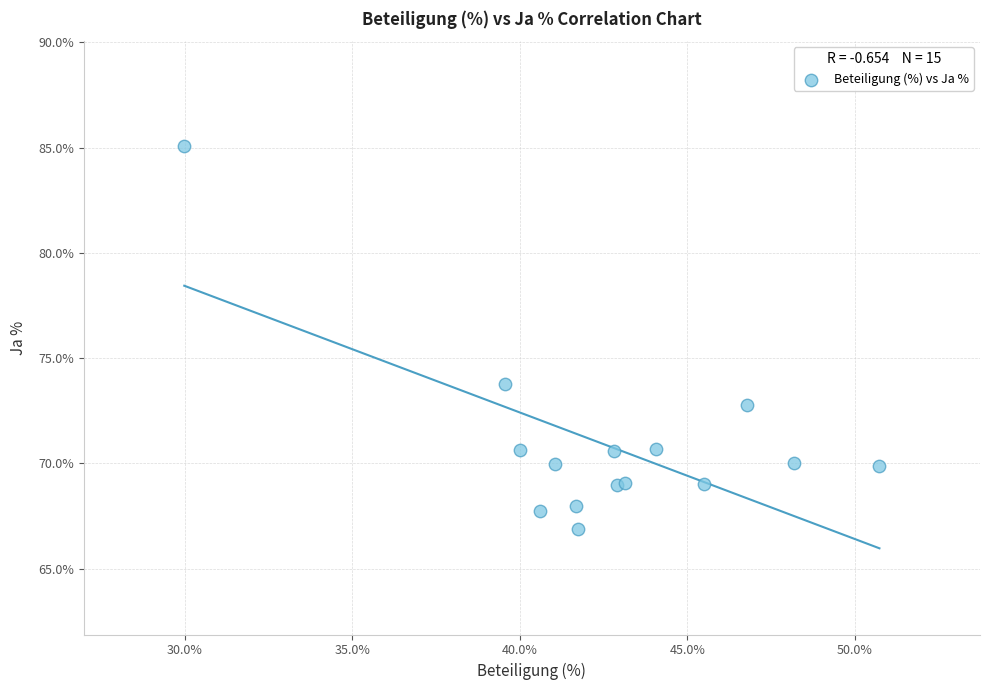

What Y value in the scatter plot is closest to 75?

73.8